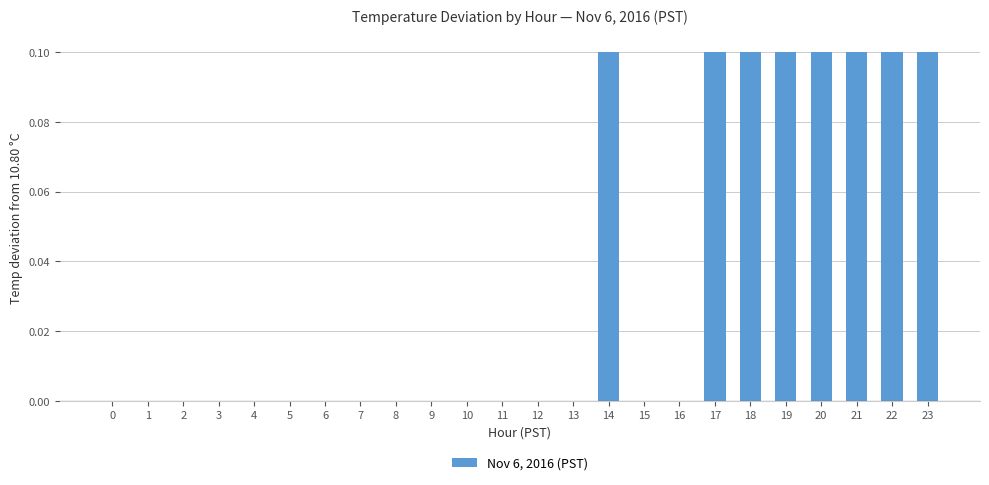

The value at 9 is -0.1. True or false?

False